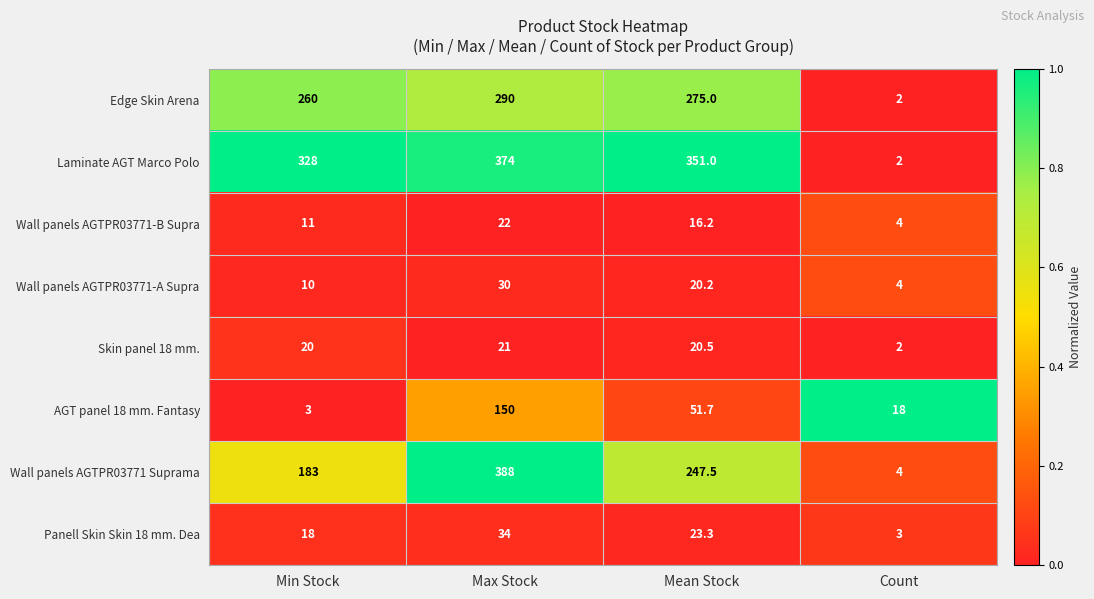

The Skin panel 18 mm. series shows 13.5 at Min Stock. True or false?

False